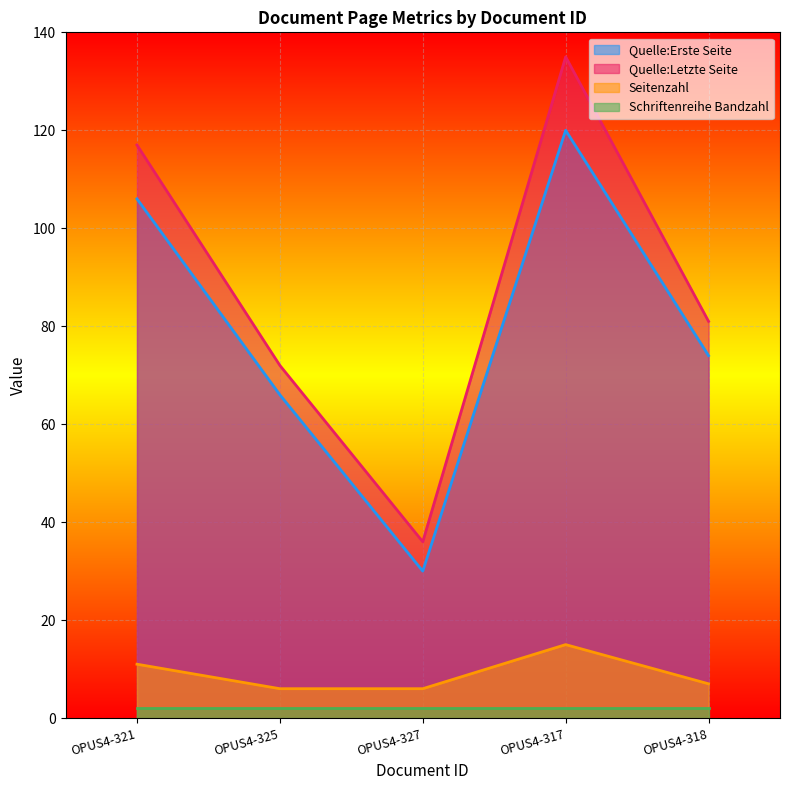

What is the difference between the Quelle:Erste Seite values at OPUS4-327 and OPUS4-325?

36